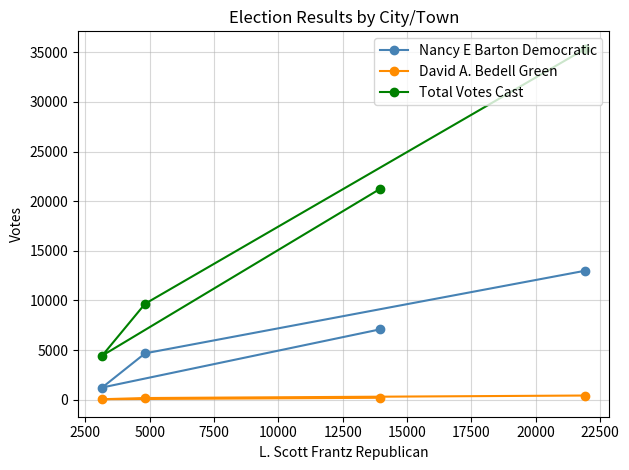

True or false: Nancy E Barton Democratic and Total Votes Cast cross at least once.

False